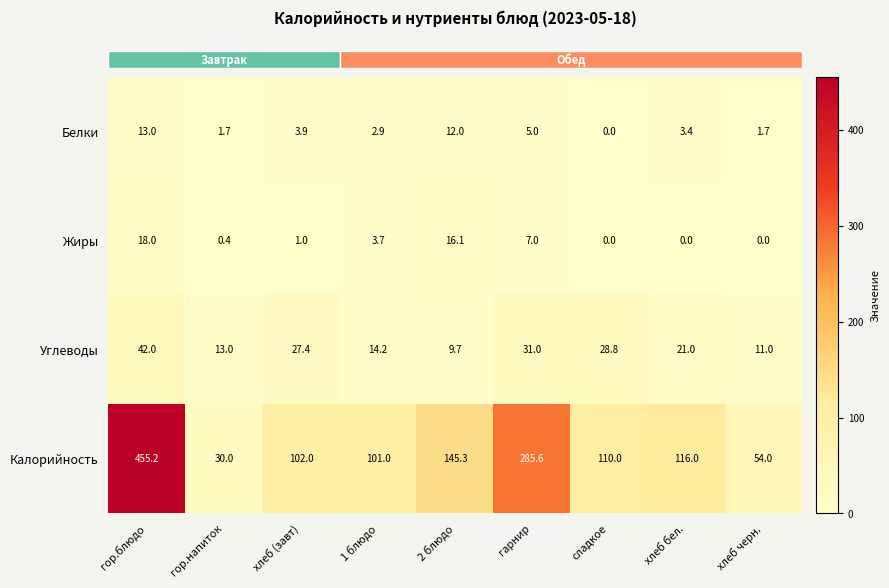

At which label is Жиры closest to 9?

гарнир